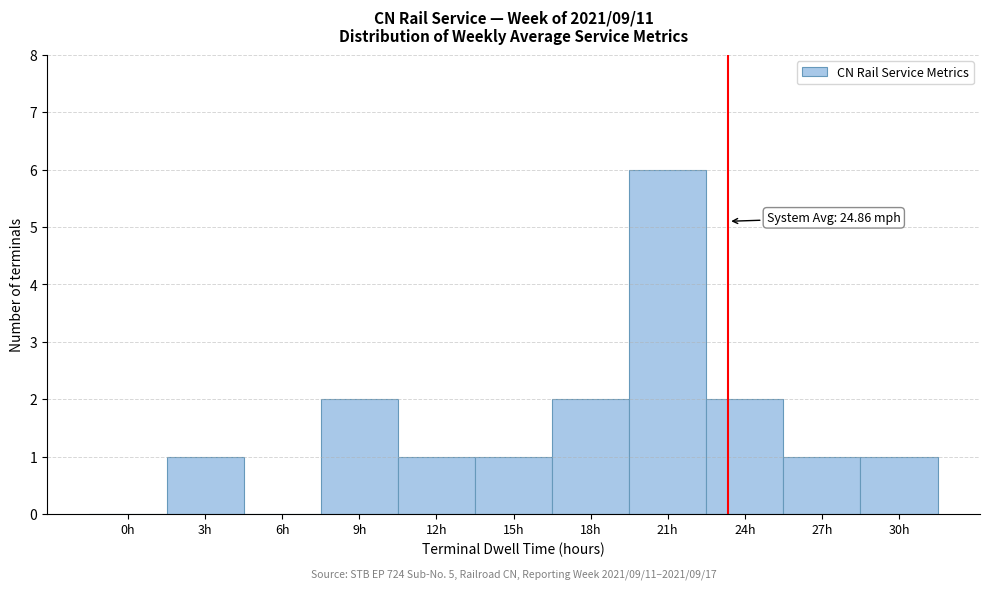

Reading left to right, list all the values displayed in this chart.

0h=0	3h=1	6h=0	9h=2	12h=1	15h=1	18h=2	21h=6	24h=2	27h=1	30h=1